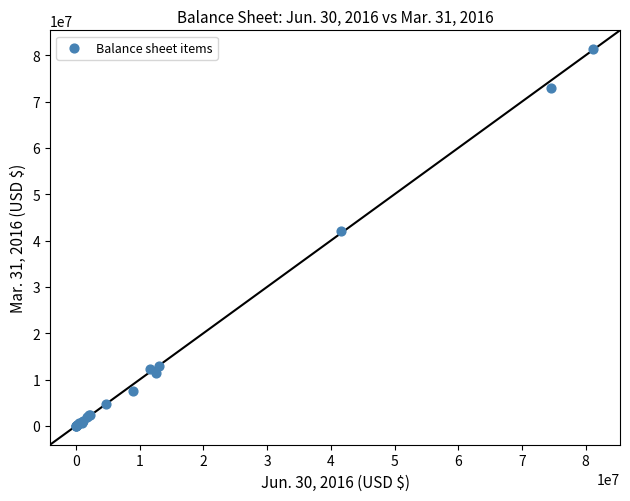

What Y value in the scatter plot is closest to 40669003?

42166533